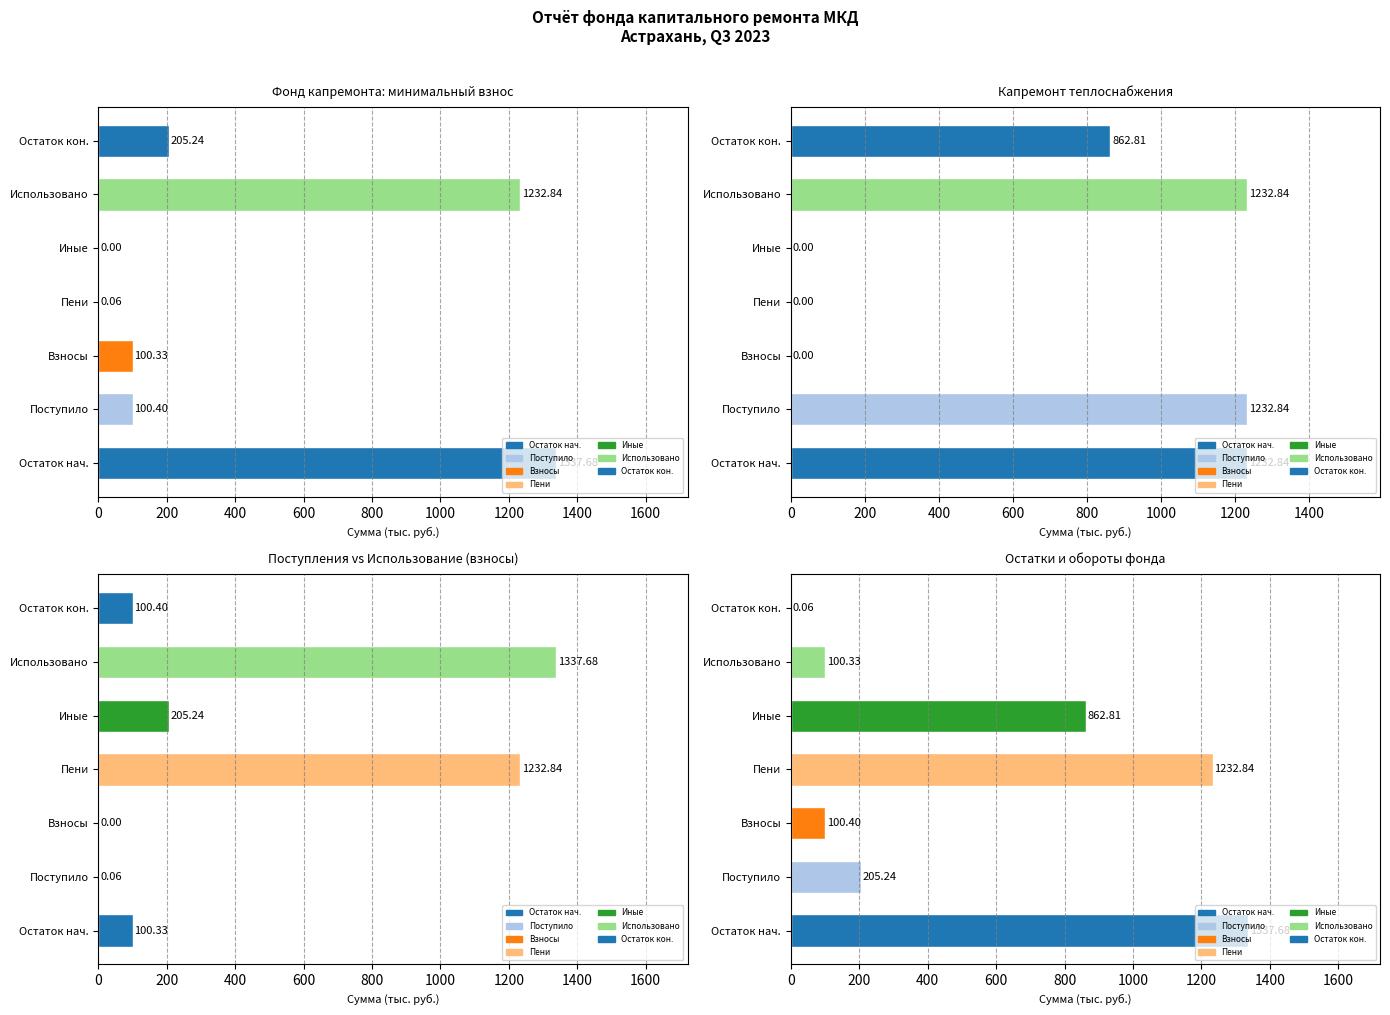

The за счет минимального взноса series shows 100.3 at Взносы. True or false?

True